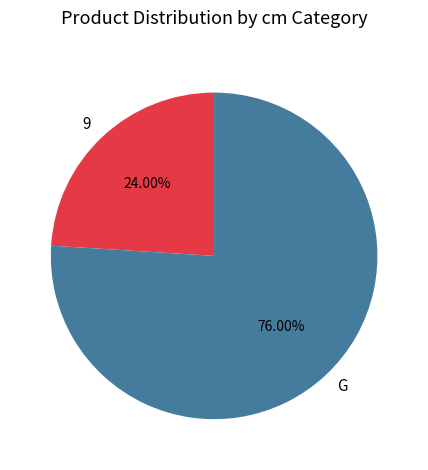

What is the ratio of the value at 9 to the value at G?

0.3